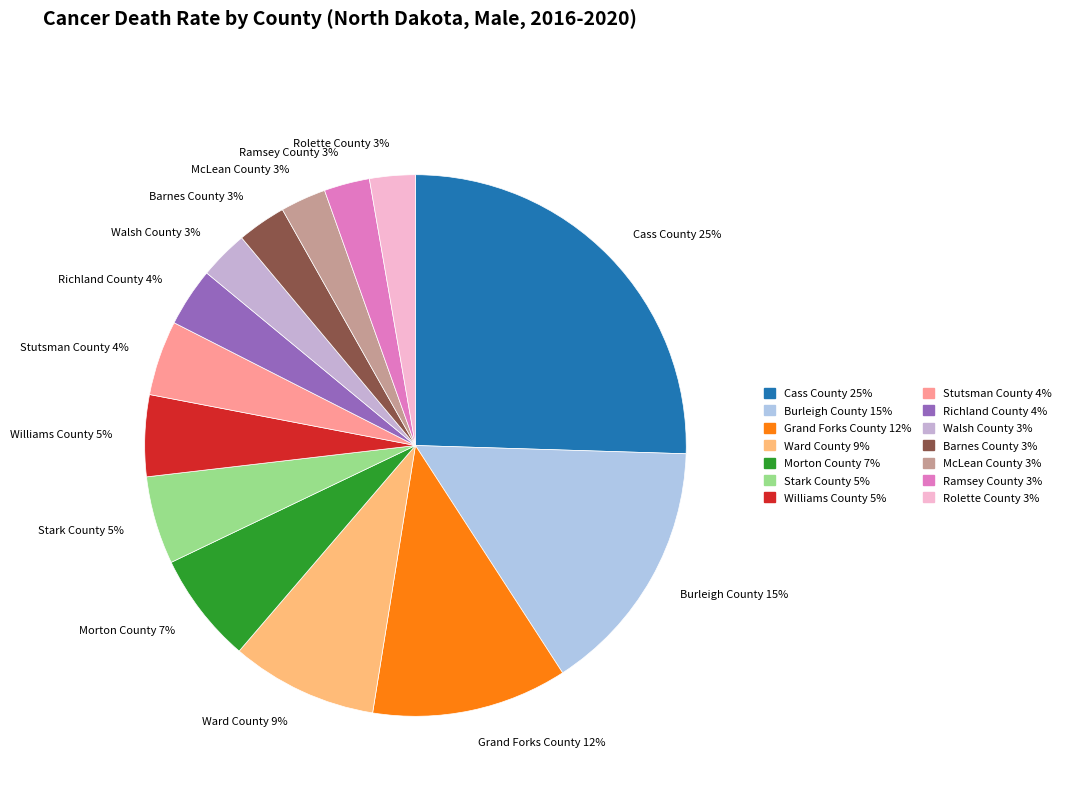

To the nearest percent, what percentage of the pie is Burleigh County?

15%